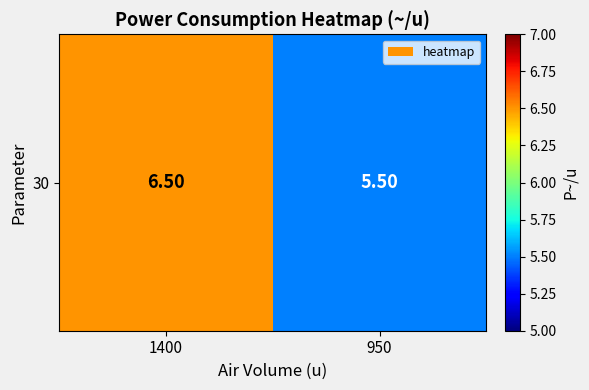

Reading left to right, extract all data points from this chart.

6.5	5.5